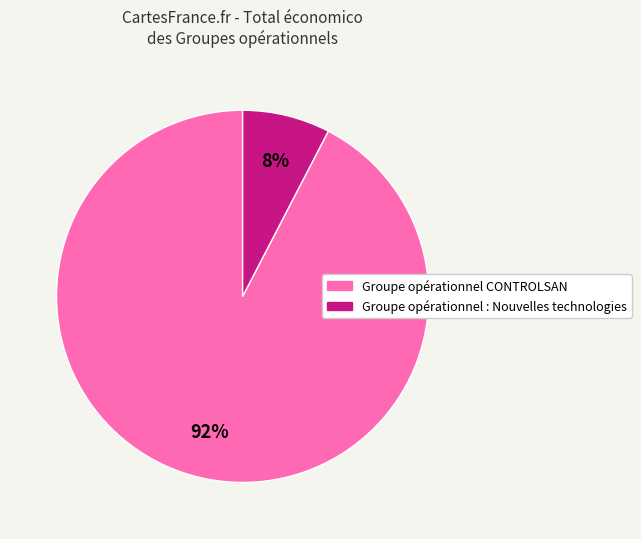

Combined, do Groupe opérationnel : Nouvelles technologies and Groupe opérationnel CONTROLSAN account for over 50%?

Yes